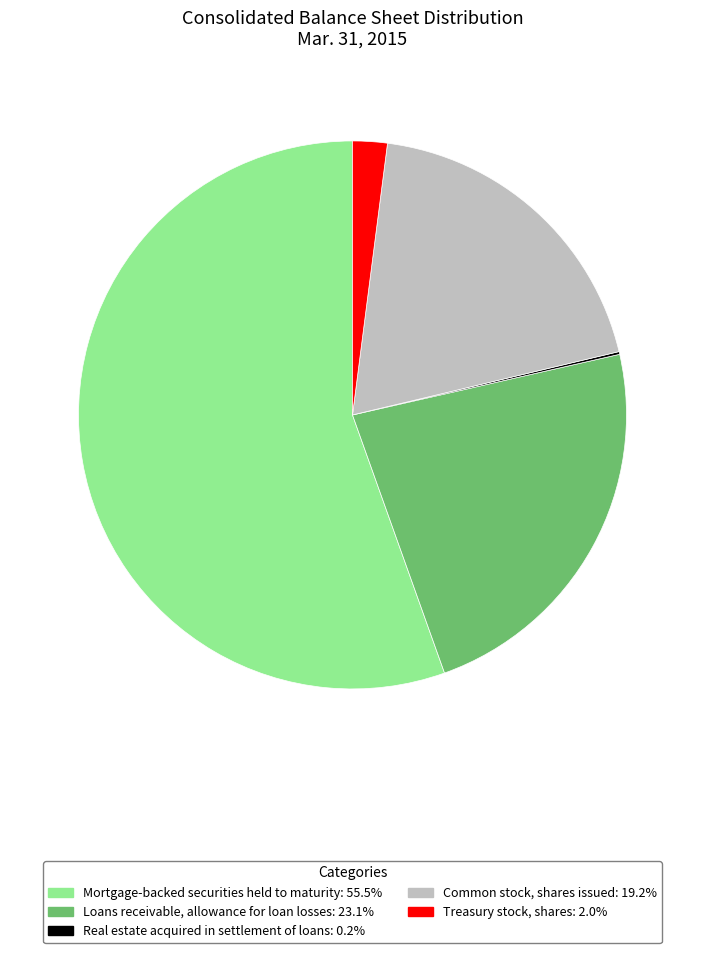

Which slice represents more than half of the pie?

Mortgage-backed securities held to maturity